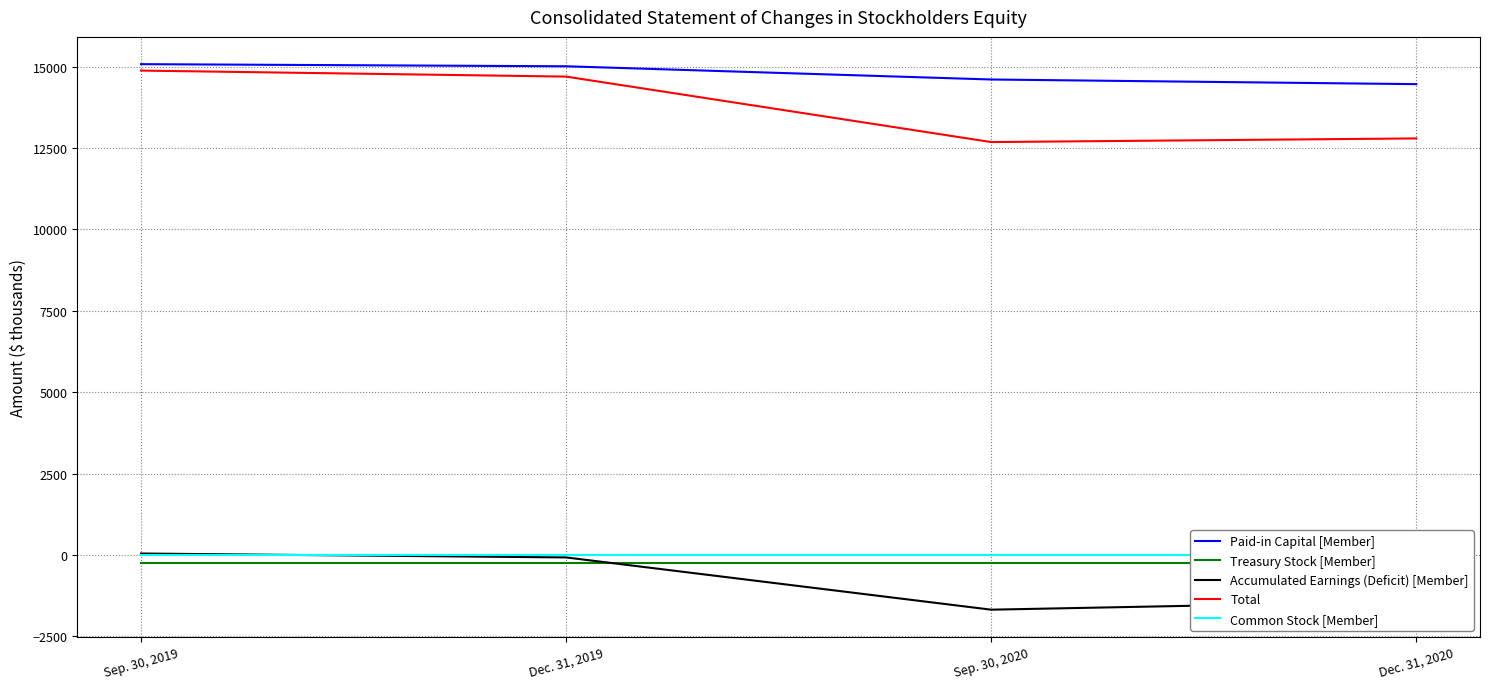

What is the smallest value displayed?

-1683